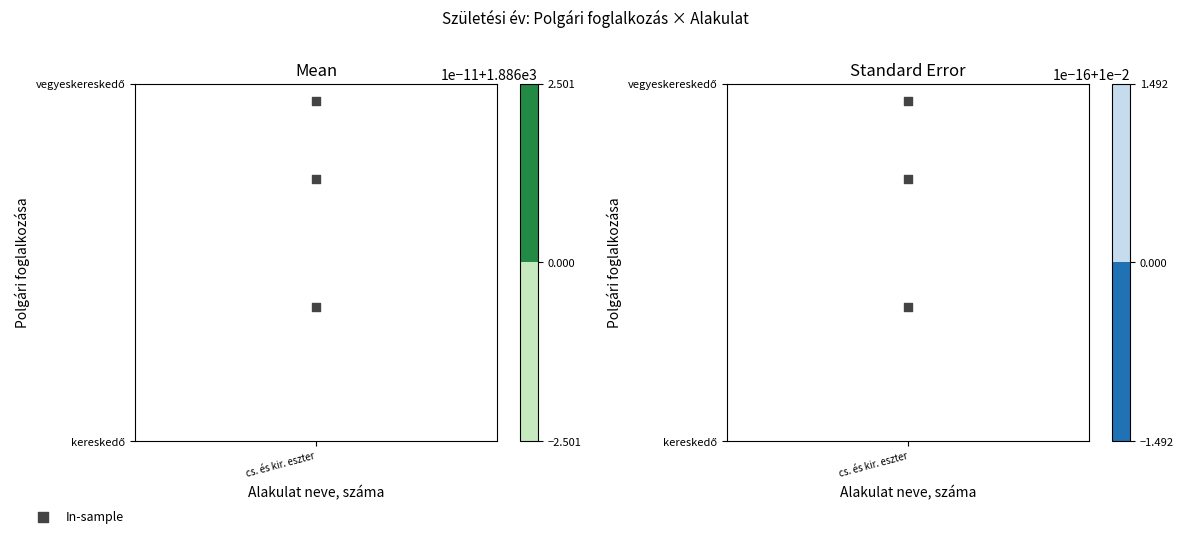

Which label corresponds to the smallest value in the chart?

cs. és kir. eszter